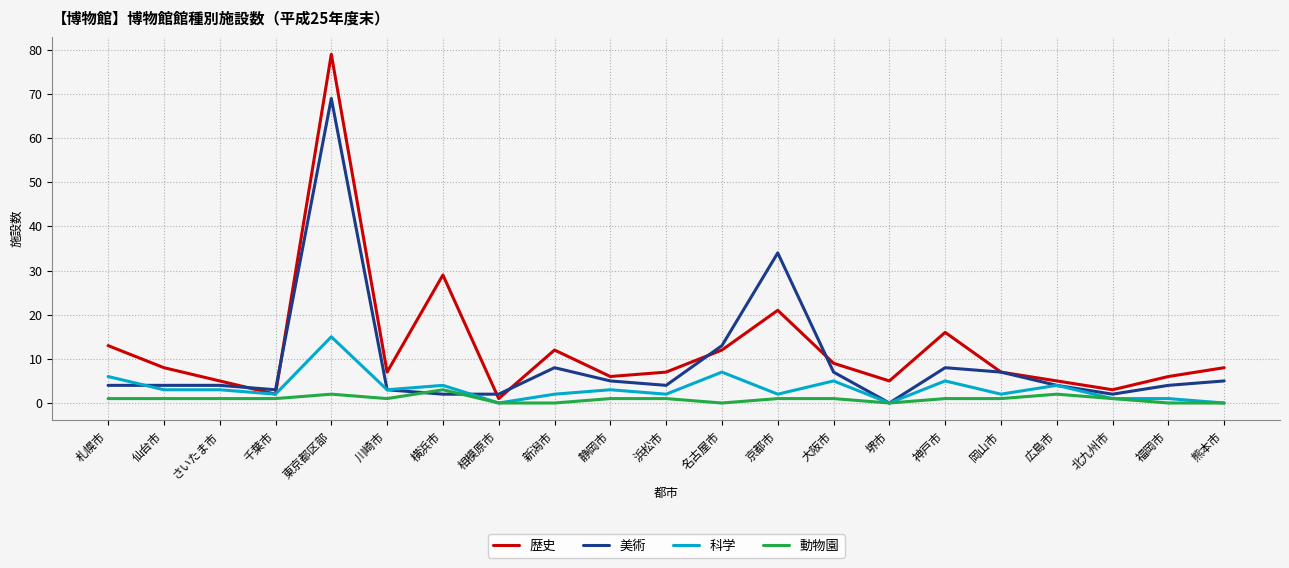

What is the spread (max minus min) of values at 横浜市?

27